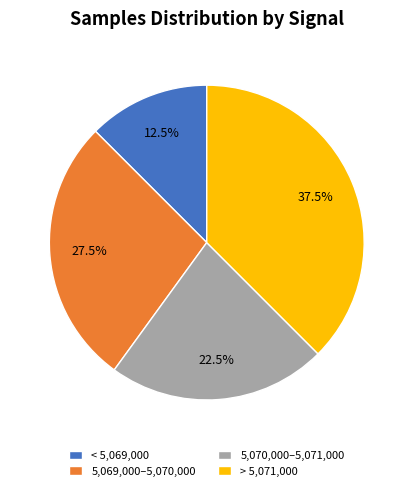

Approximately how many times larger is the value at 5,069,000–5,070,000 compared to < 5,069,000?

2.2